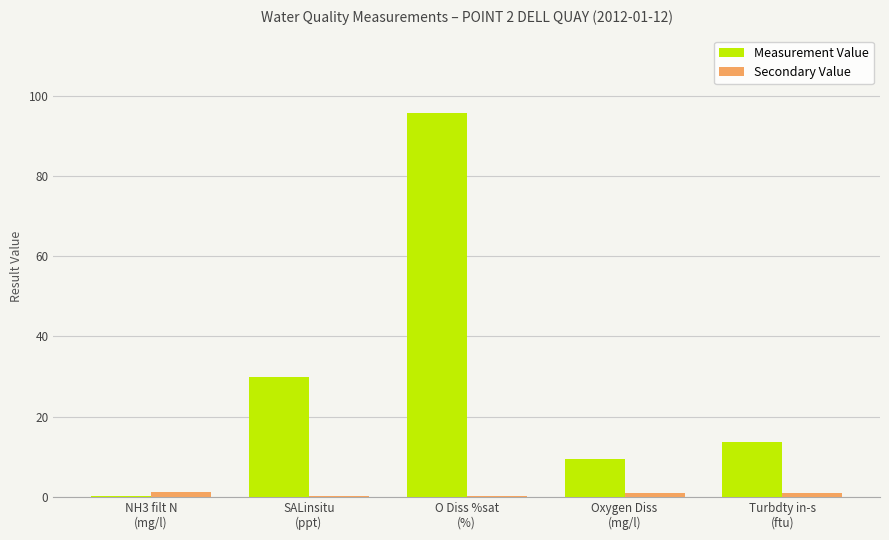

What is the sum of all Secondary Value values?

3.5